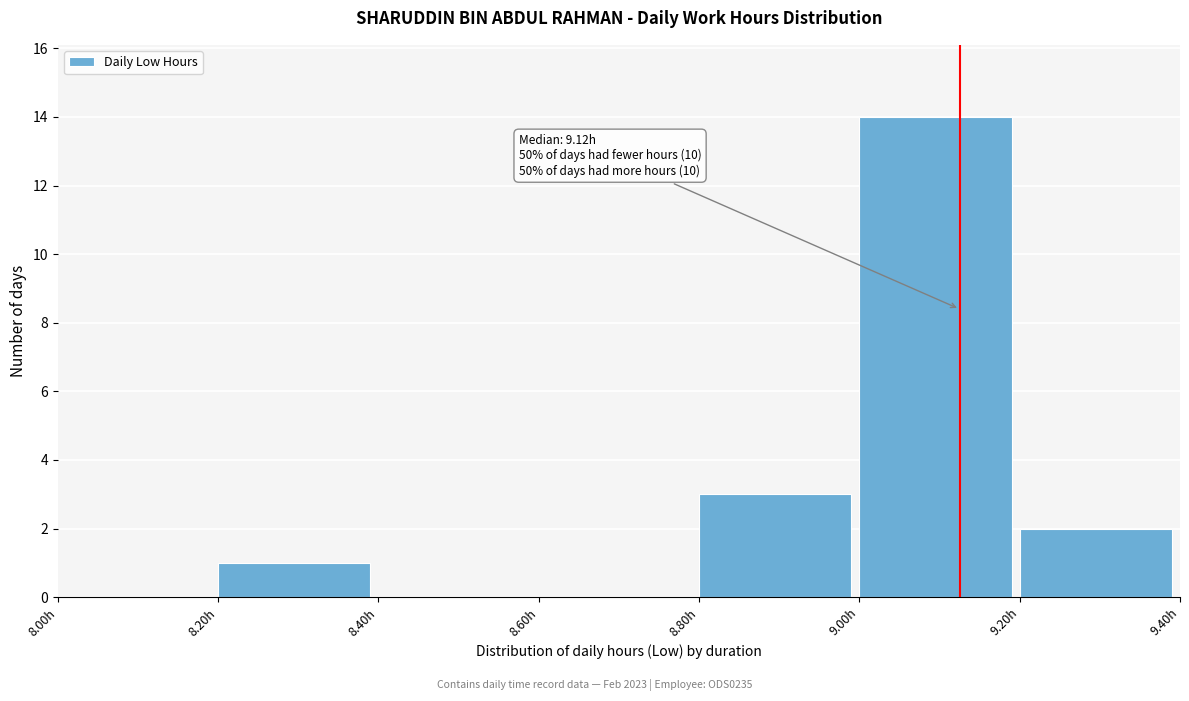

Which range on the x-axis has the tallest bar?

9.0 to 9.2